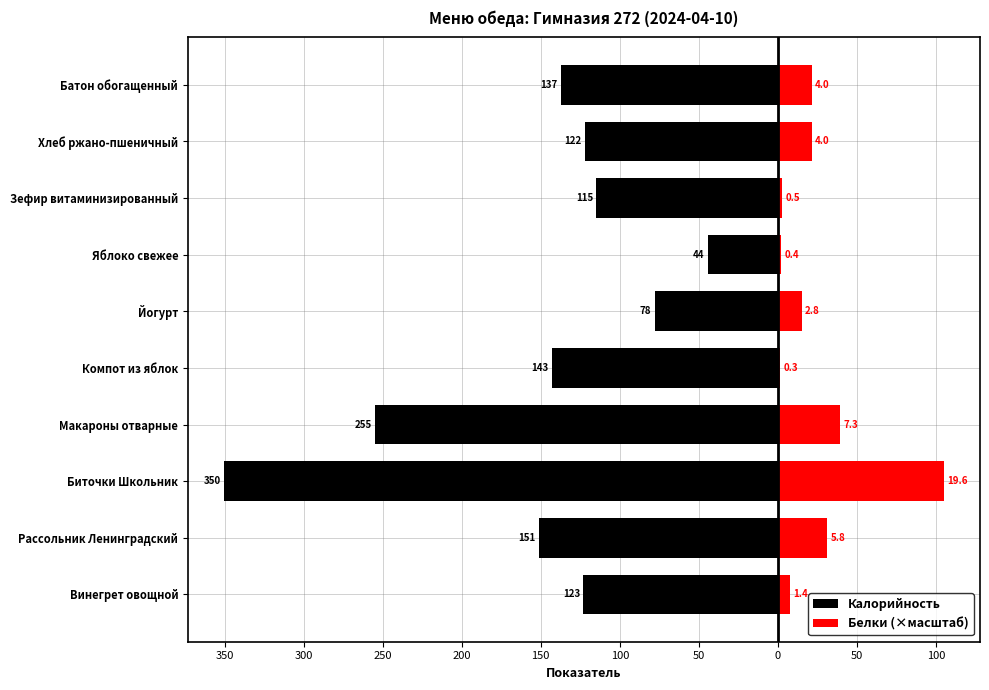

The value of Калорийность at Биточки Школьник is -238.1. True or false?

False